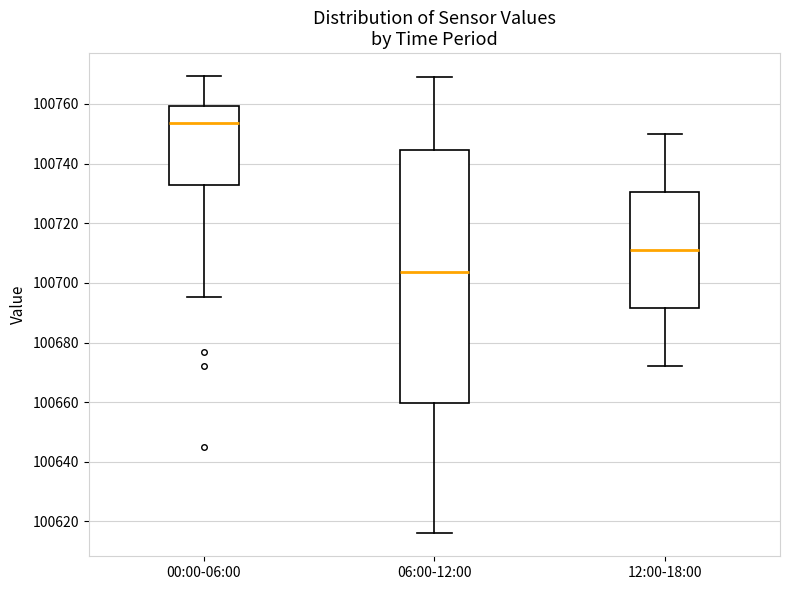

Which box's median line is the lowest?

06:00-12:00